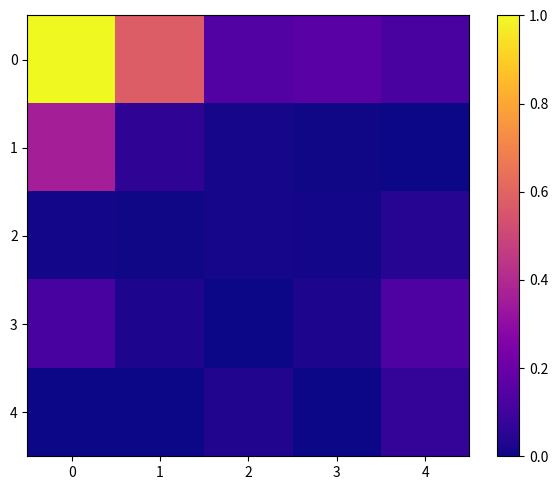

How many categories are shown in the chart?

5